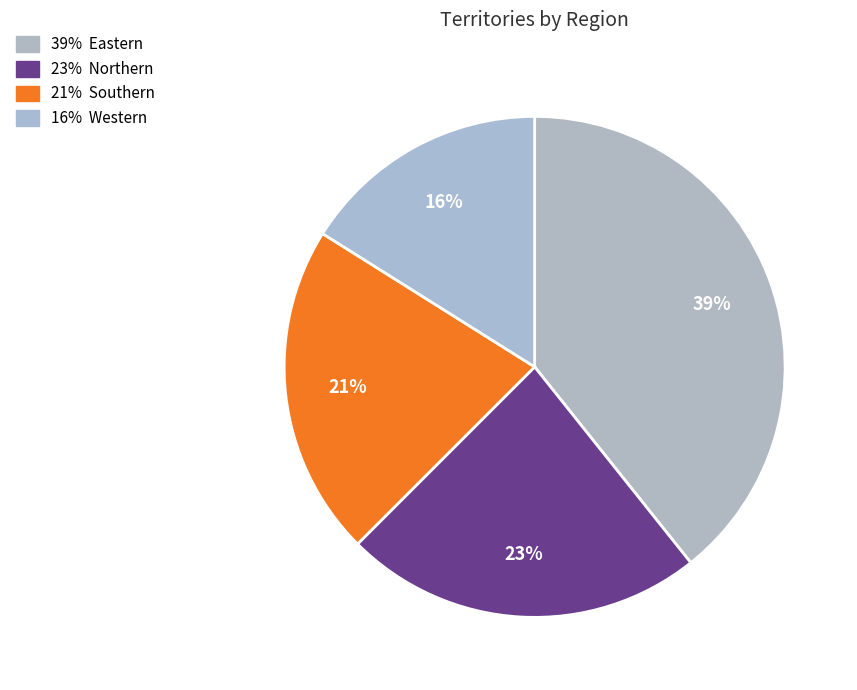

Is there any slice that represents more than half of the pie?

No